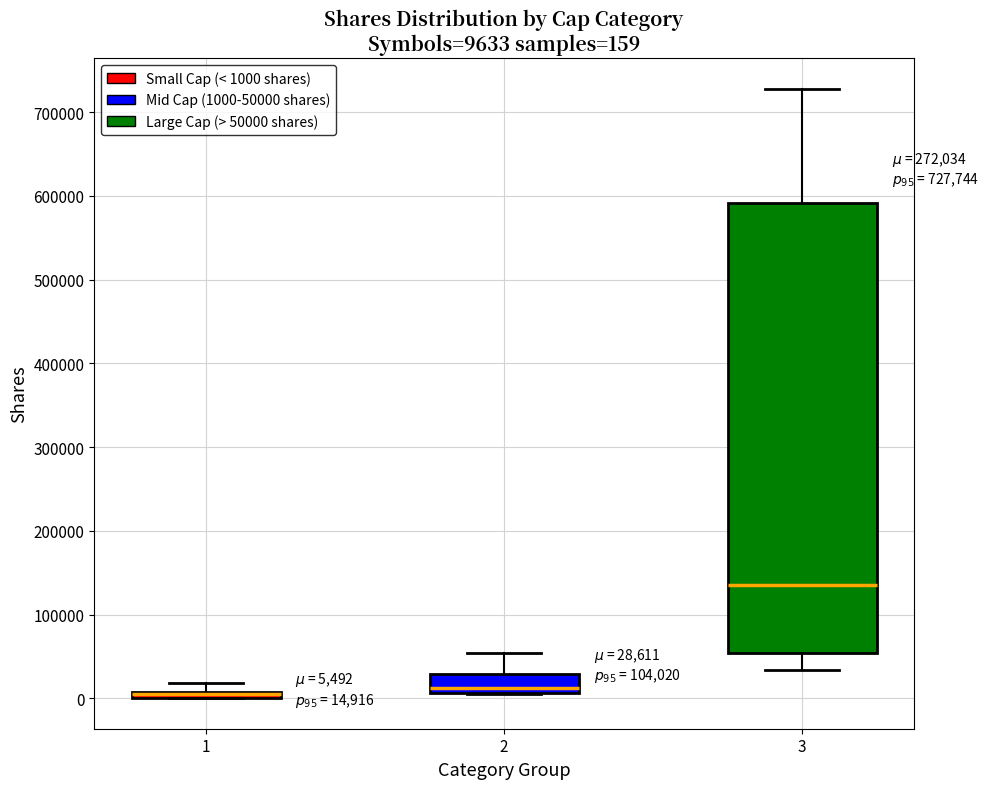

Comparing the boxes themselves (not the whiskers), which one is the tallest?

3